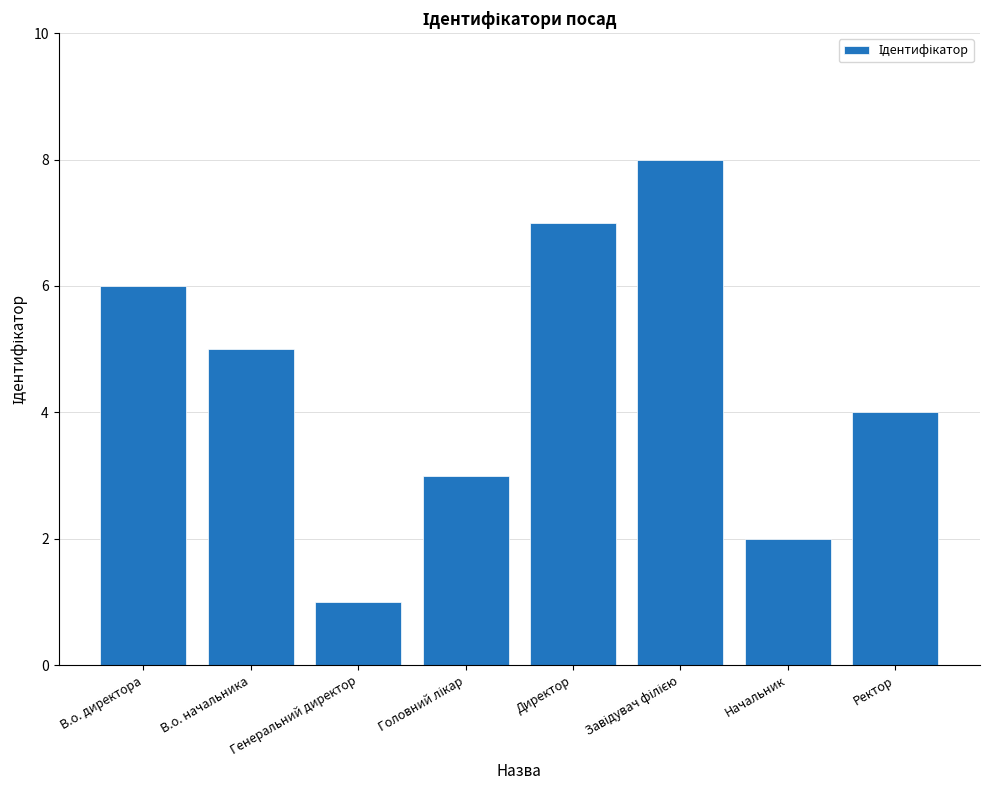

Reading right to left, extract all data points from this chart.

4	2	8	7	3	1	5	6